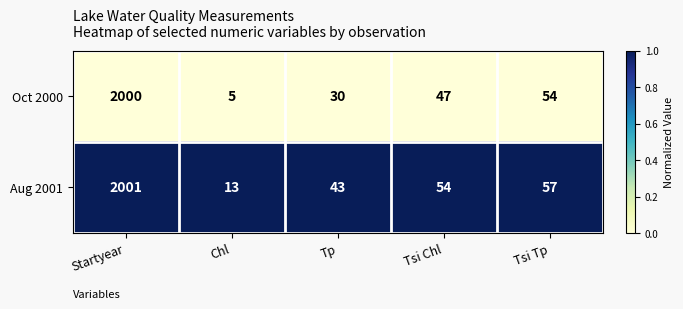

The Aug 2001 series shows 18 at Tsi Chl. True or false?

False